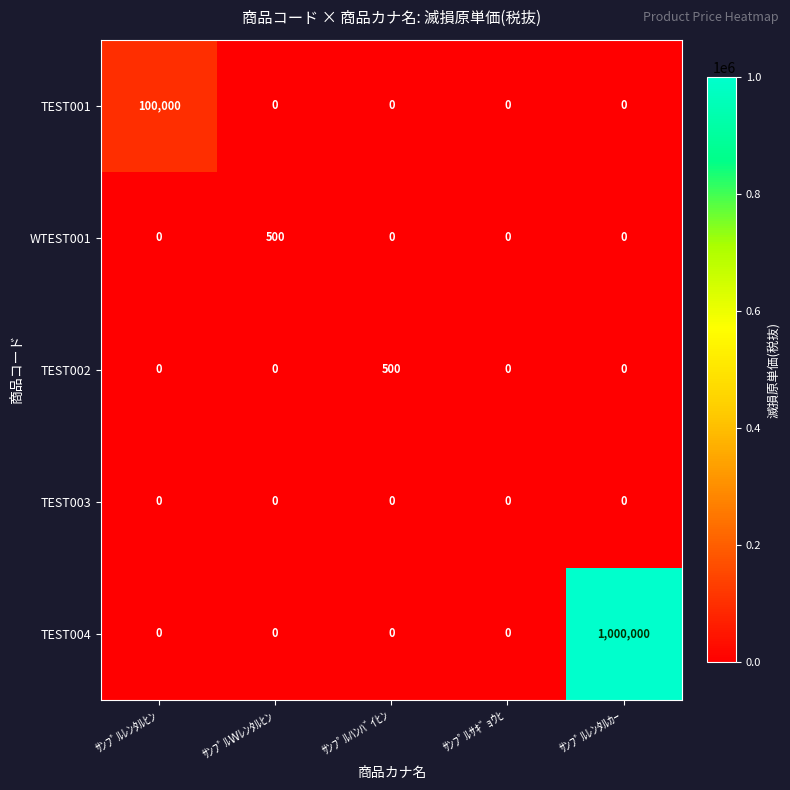

Which category has the highest value in the TEST001 series?

ｻﾝﾌﾟﾙﾚﾝﾀﾙﾋﾝ